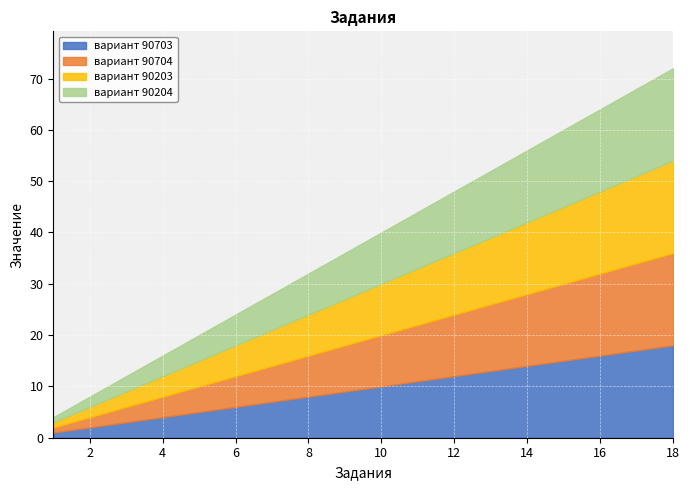

Reading right to left, extract all data points from this chart.

вариант 90703: 18	17	16	15	14	13	12	11	10	9	8	7	6	5	4	3	2	1
вариант 90704: 18	17	16	15	14	13	12	11	10	9	8	7	6	5	4	3	2	1
вариант 90203: 18	17	16	15	14	13	12	11	10	9	8	7	6	5	4	3	2	1
вариант 90204: 18	17	16	15	14	13	12	11	10	9	8	7	6	5	4	3	2	1